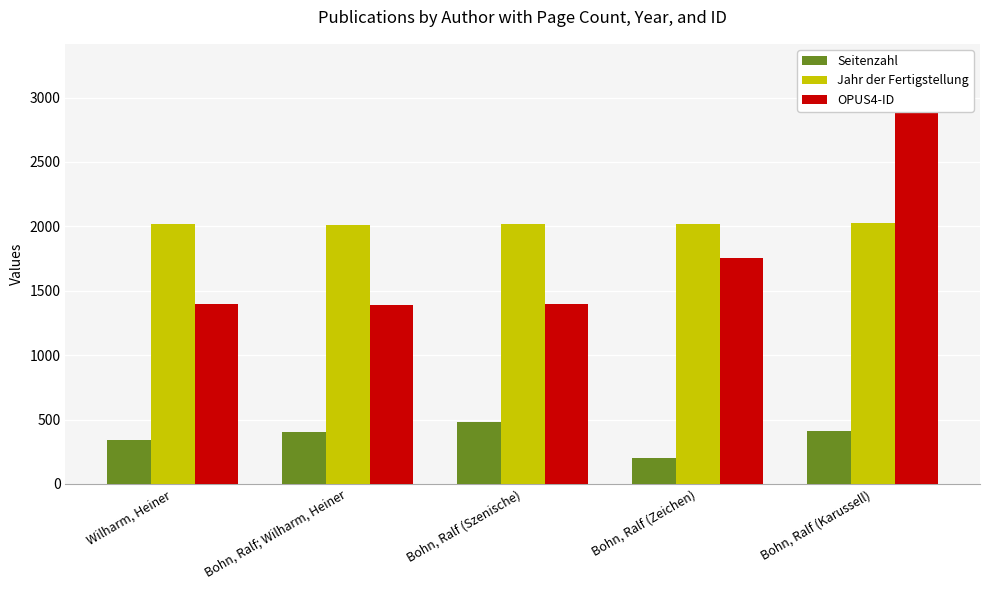

Where does the OPUS4-ID series first go above 1395?

Bohn, Ralf (Zeichen)